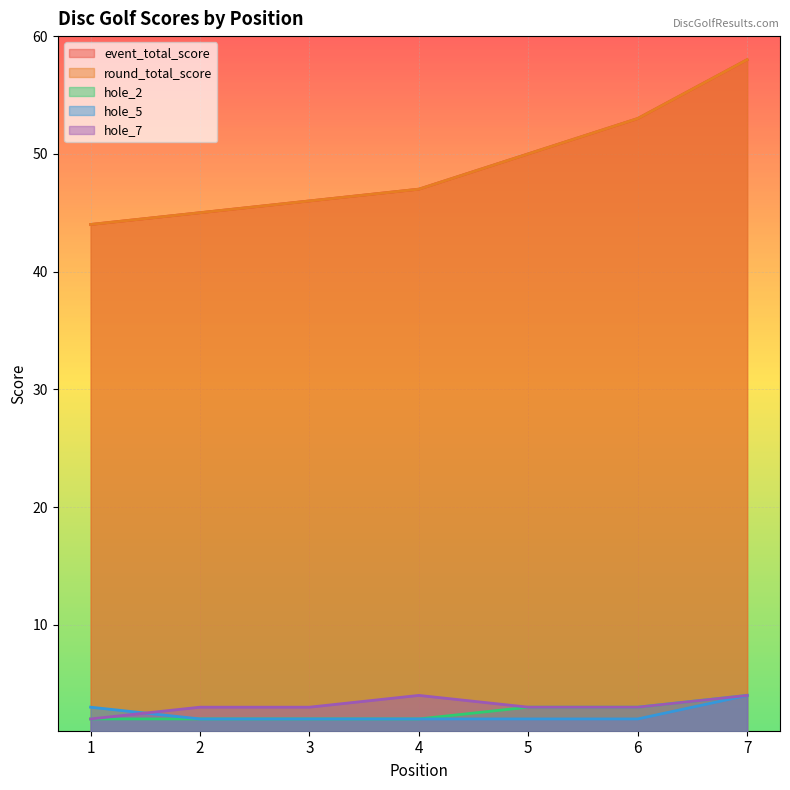

What is the difference between the event_total_score values at 1 and 6?

9